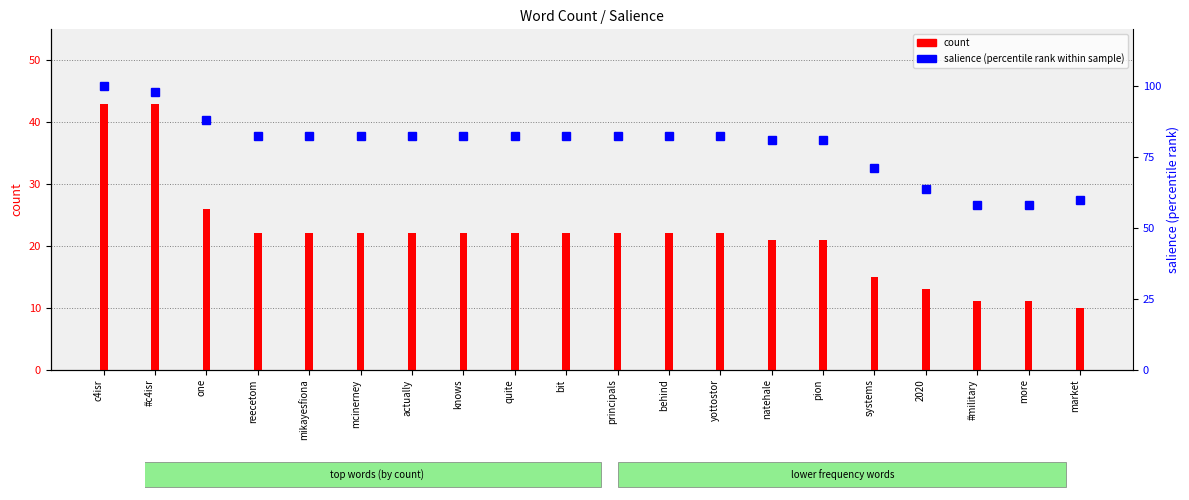

What are all the series names shown in the legend?

count, salience (percentile)